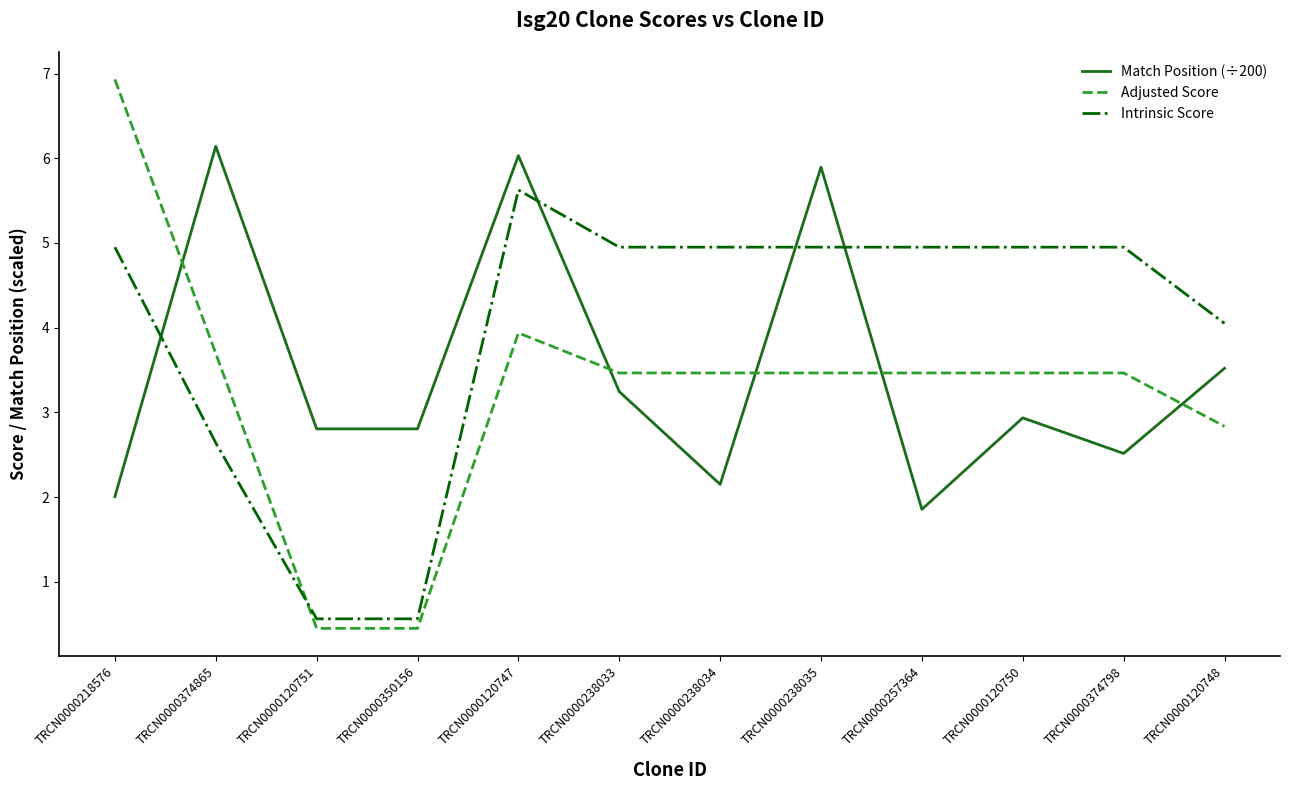

At TRCN0000257364, list the series in order from smallest to largest.

Match Position (÷200), Adjusted Score, Intrinsic Score